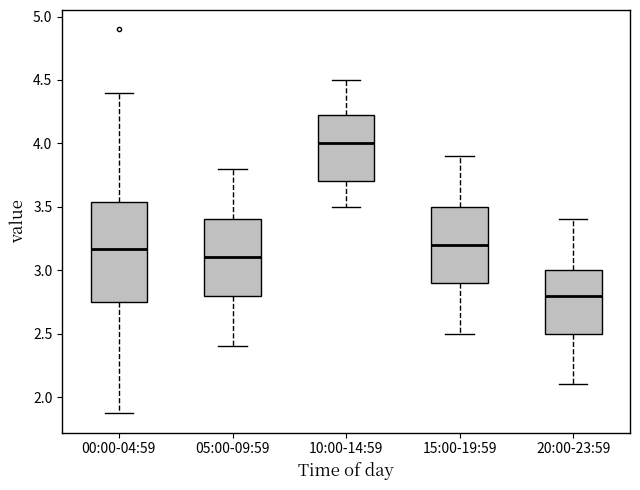

Reading left to right, read every box against the y-axis: the position of its median line, the range the box covers, and the ends of its whiskers. The values are not printed on the chart, so give them approximately, as read against the axis.

00:00-04:59: median 3.15, box 2.75 to 3.55, whiskers 1.85 to 4.40
05:00-09:59: median 3.10, box 2.80 to 3.40, whiskers 2.40 to 3.80
10:00-14:59: median 4.00, box 3.70 to 4.25, whiskers 3.50 to 4.50
15:00-19:59: median 3.20, box 2.90 to 3.50, whiskers 2.50 to 3.90
20:00-23:59: median 2.80, box 2.50 to 3.00, whiskers 2.10 to 3.40